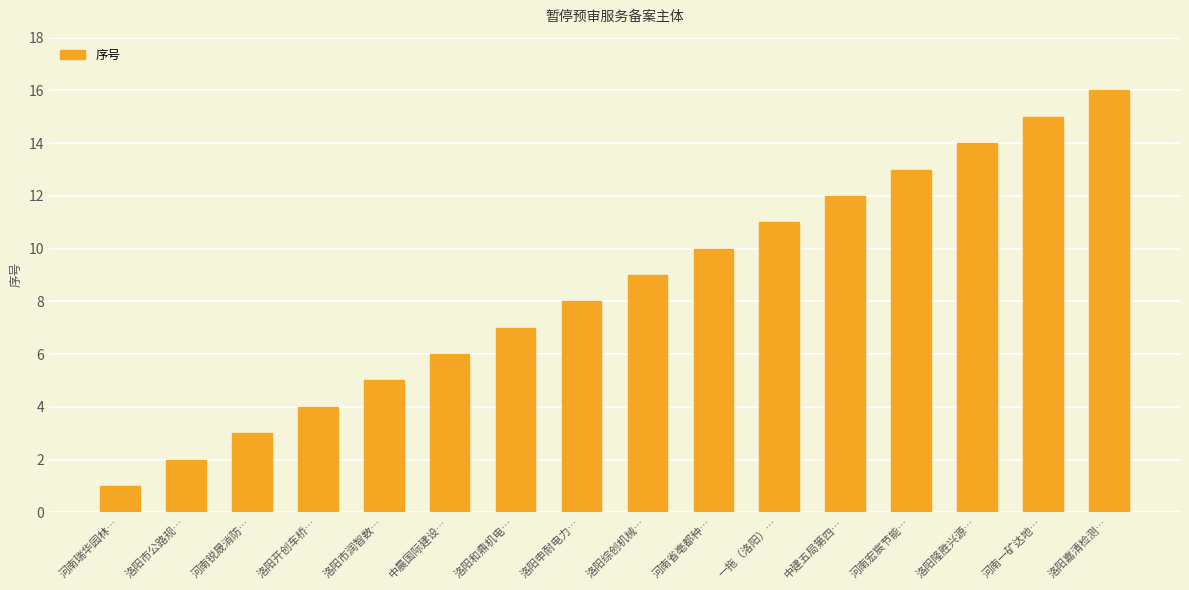

How many data points does each series have?

16